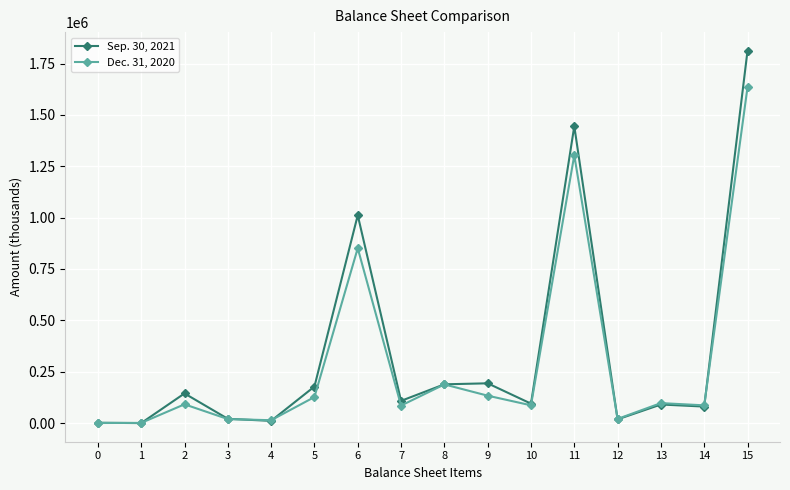

What is the value of the Sep. 30, 2021 point at the 10th from the left?

193669